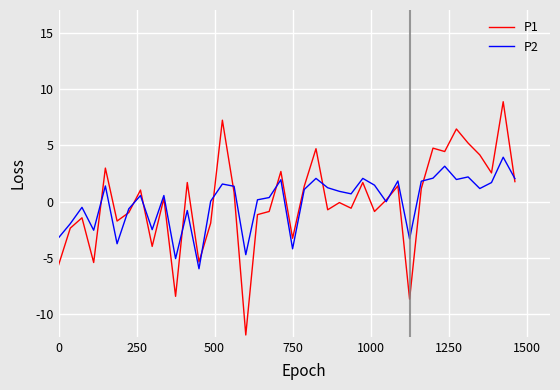

What is the lowest value of the P1 series?

-11.8